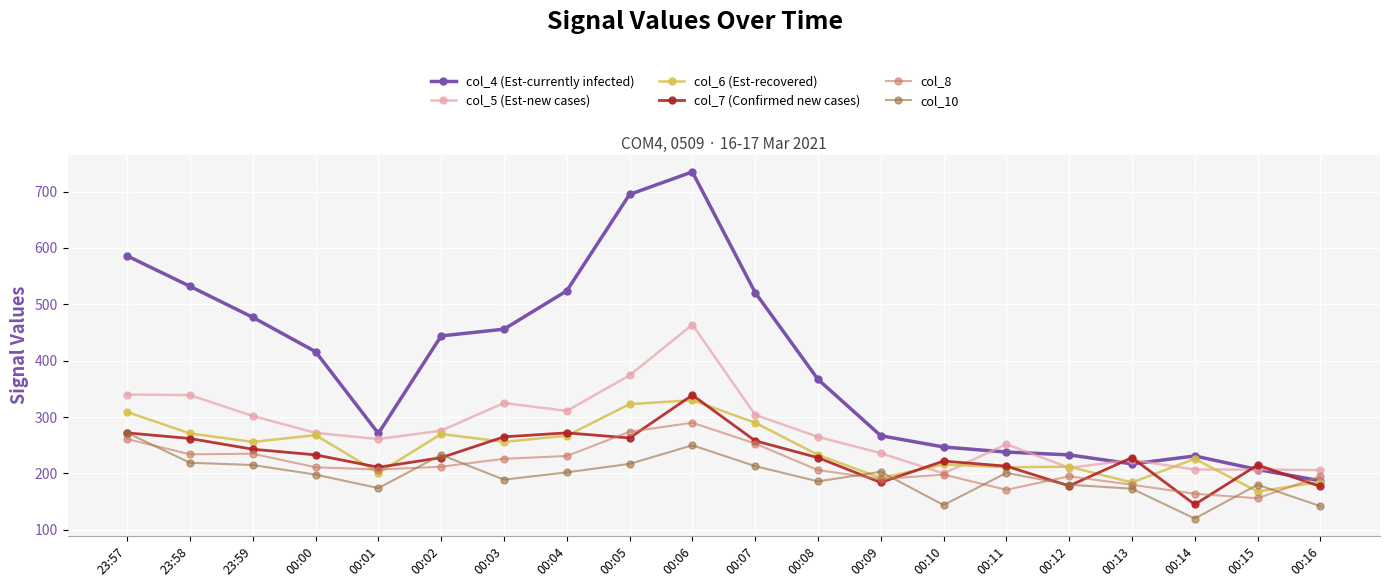

The col_10 series shows 203 at 00:09. True or false?

True